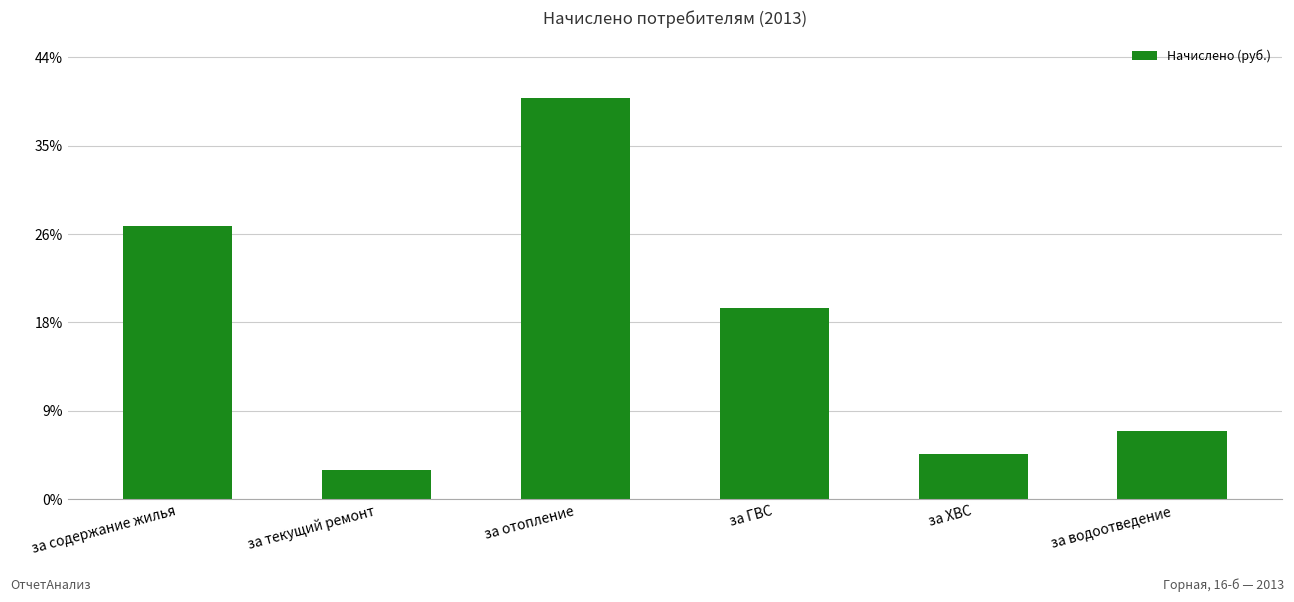

What is the minimum value shown in the chart?

3351.2